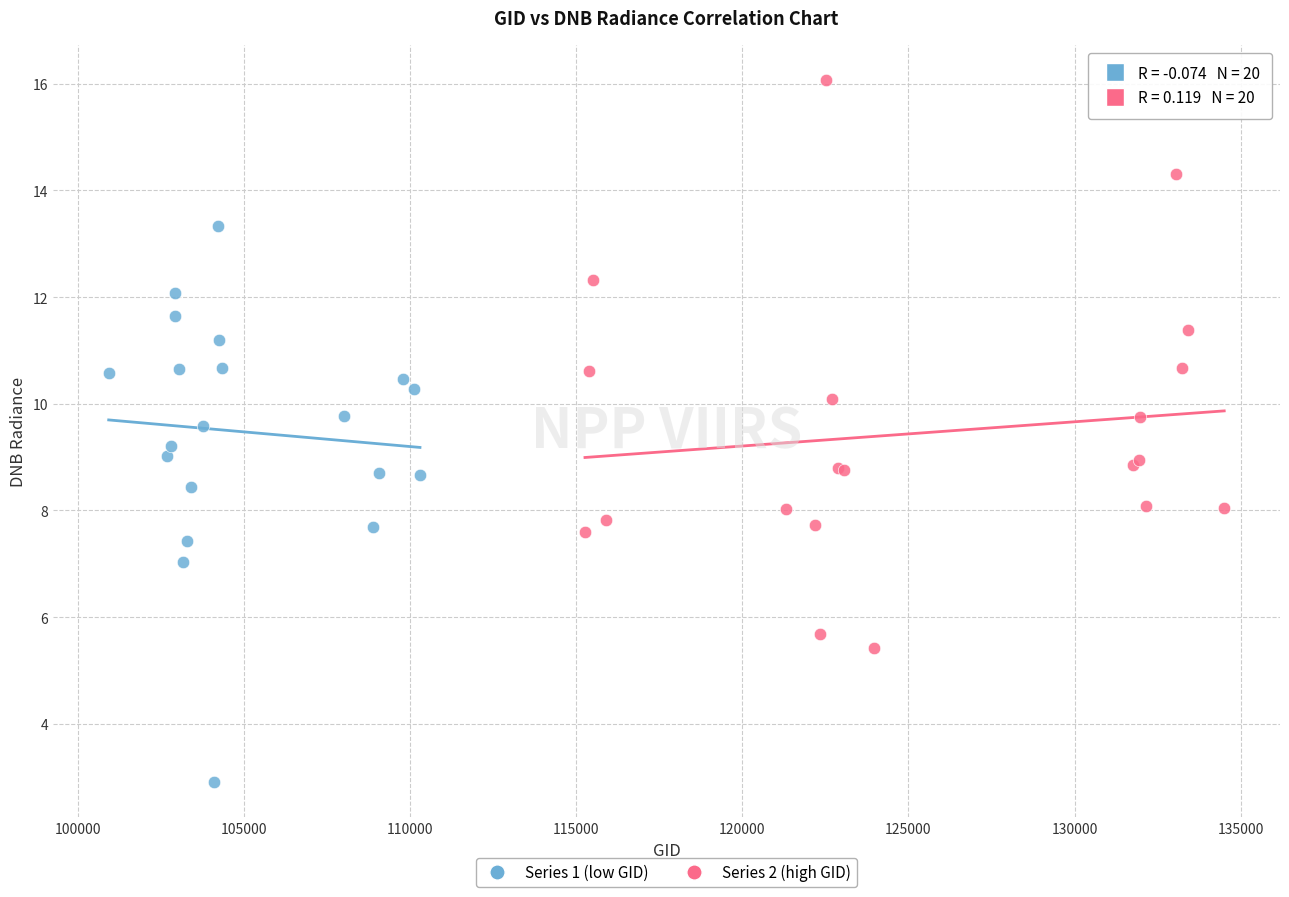

Which series has the largest Y range (max minus min)?

Series 2 (high GID)